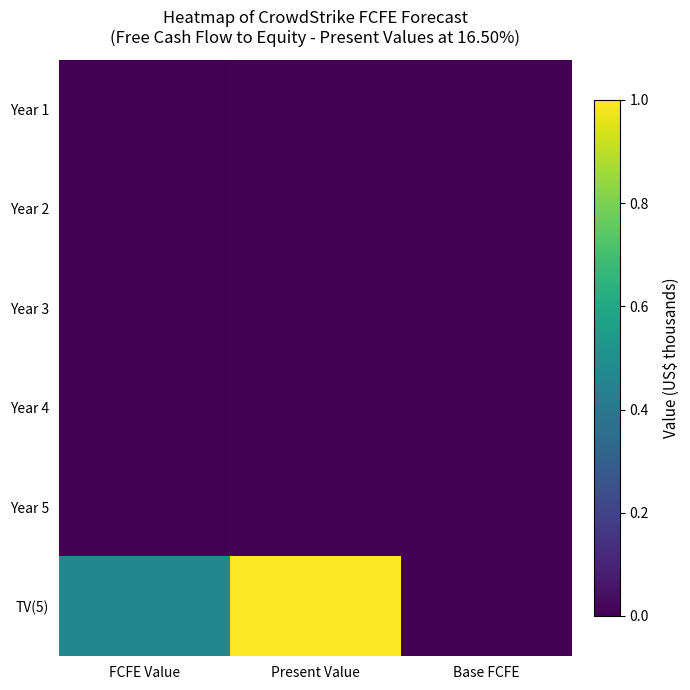

Which series has the largest total across all categories?

TV(5)